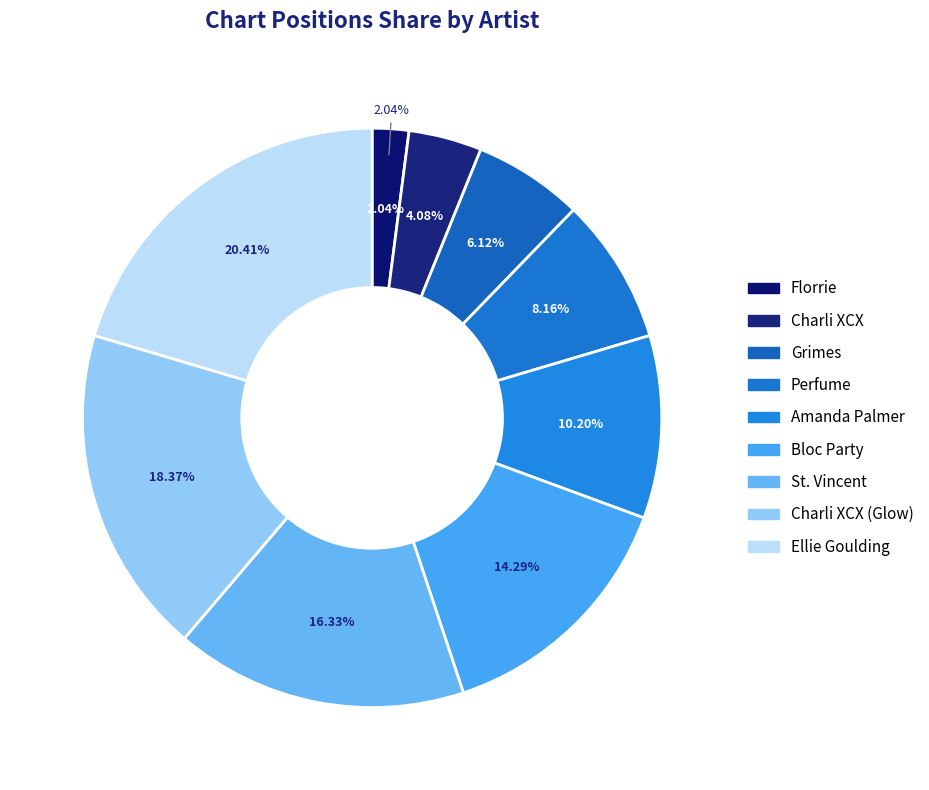

Rank the categories by value from highest to lowest.

Ellie Goulding, Charli XCX (Glow), St. Vincent, Bloc Party, Amanda Palmer, Perfume, Grimes, Charli XCX, Florrie